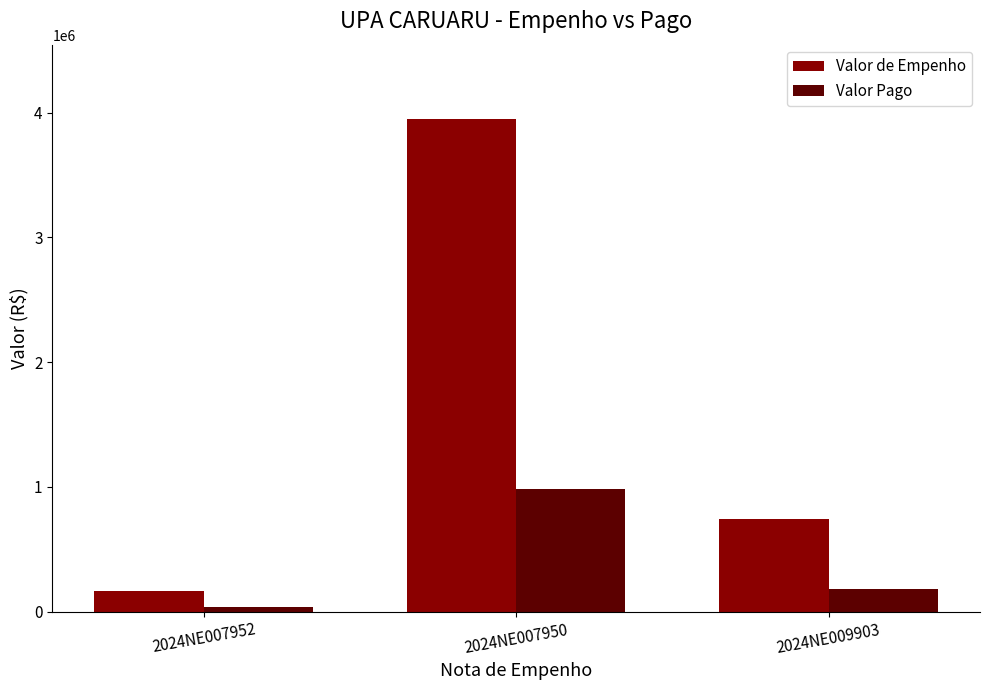

Which series changed the most between 2024NE007952 and 2024NE009903?

Valor de Empenho